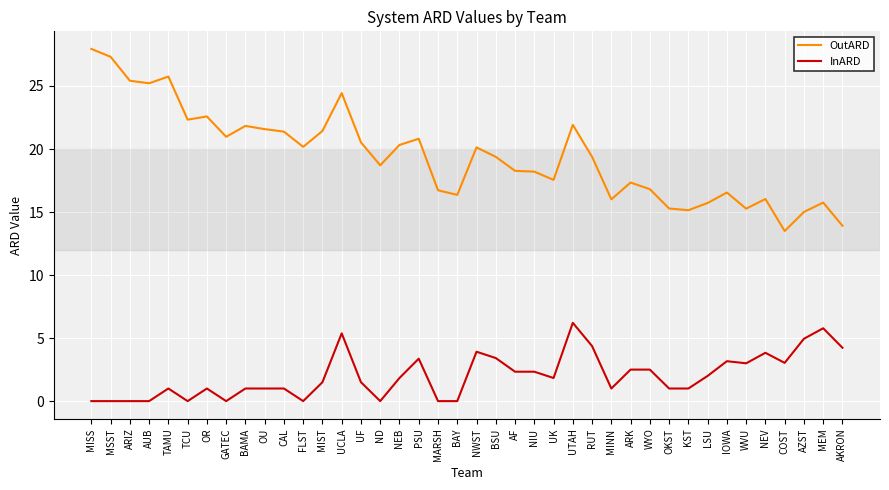

True or false: OutARD and InARD intersect in this chart.

False